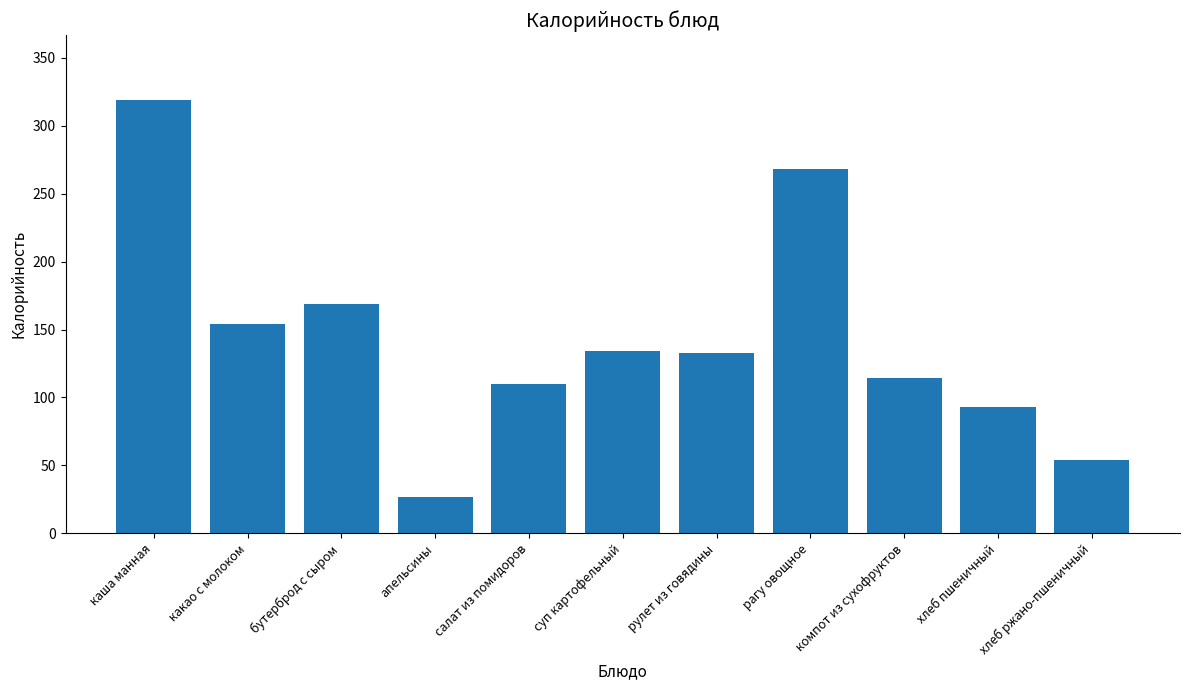

What is the label of the 1st bar from the left?

каша манная